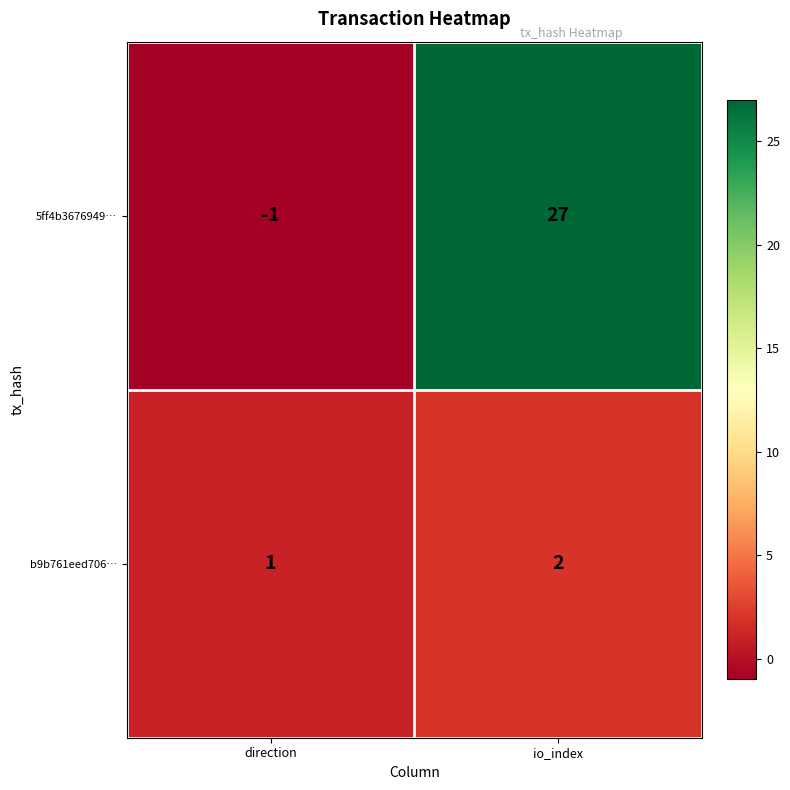

Which label corresponds to the smallest value in the chart?

direction